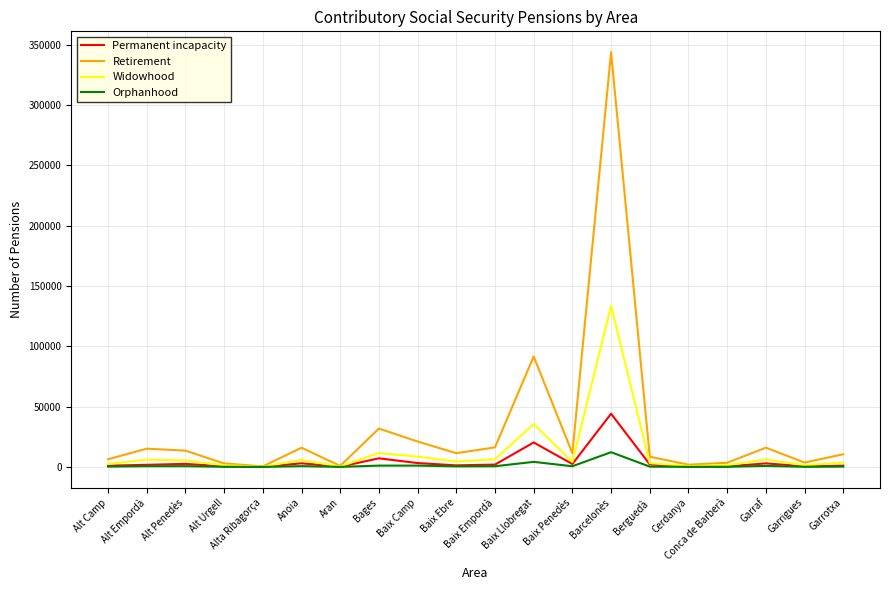

Which series has the largest range (max minus min)?

Retirement